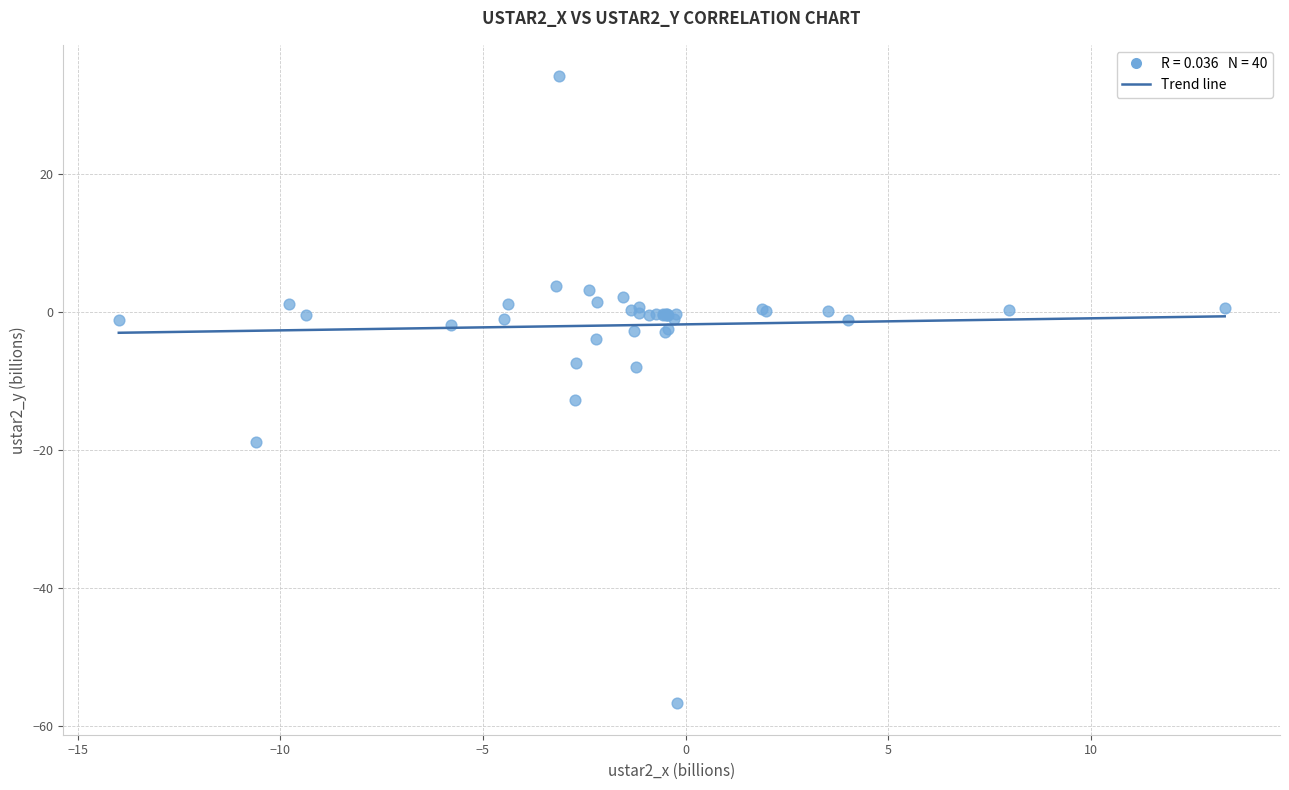

What Y value in the scatter plot is closest to -11?

-12.7